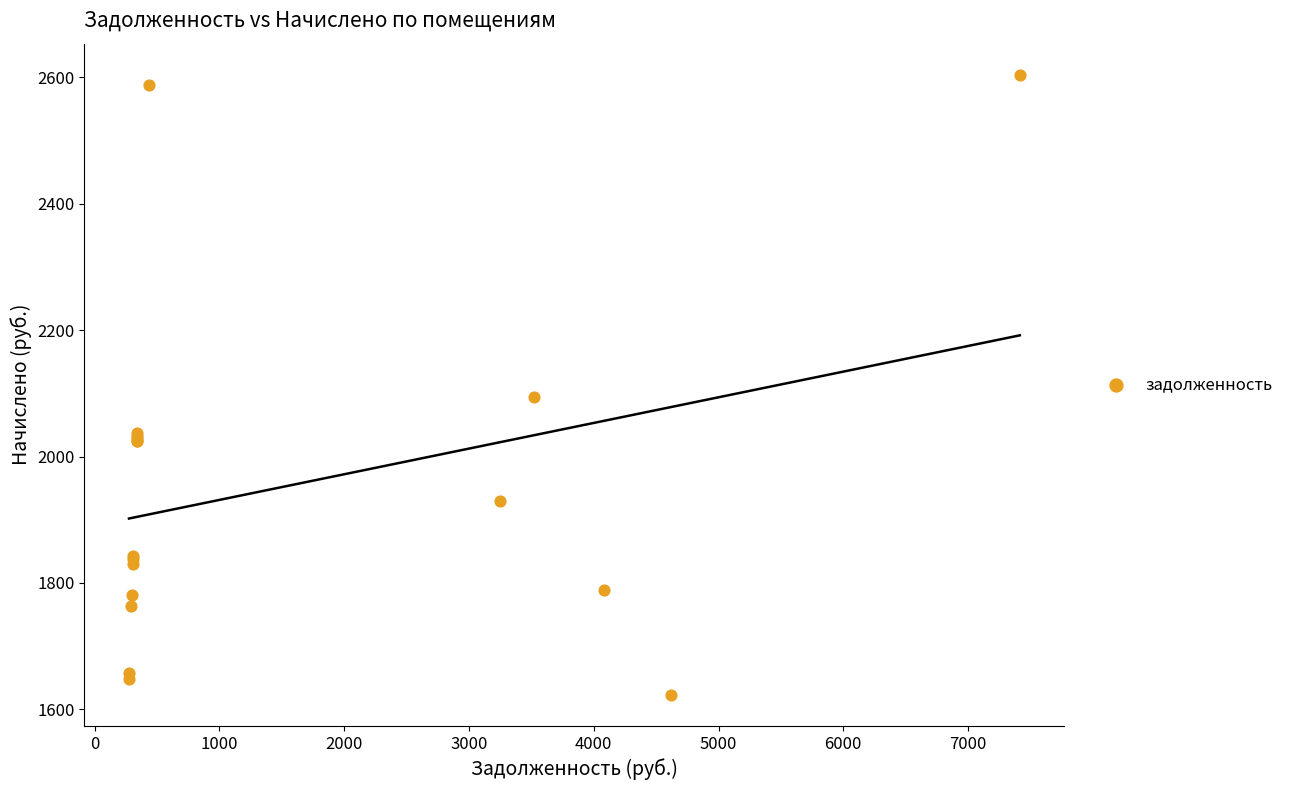

What Y value in the scatter plot is closest to 2113?

2094.8